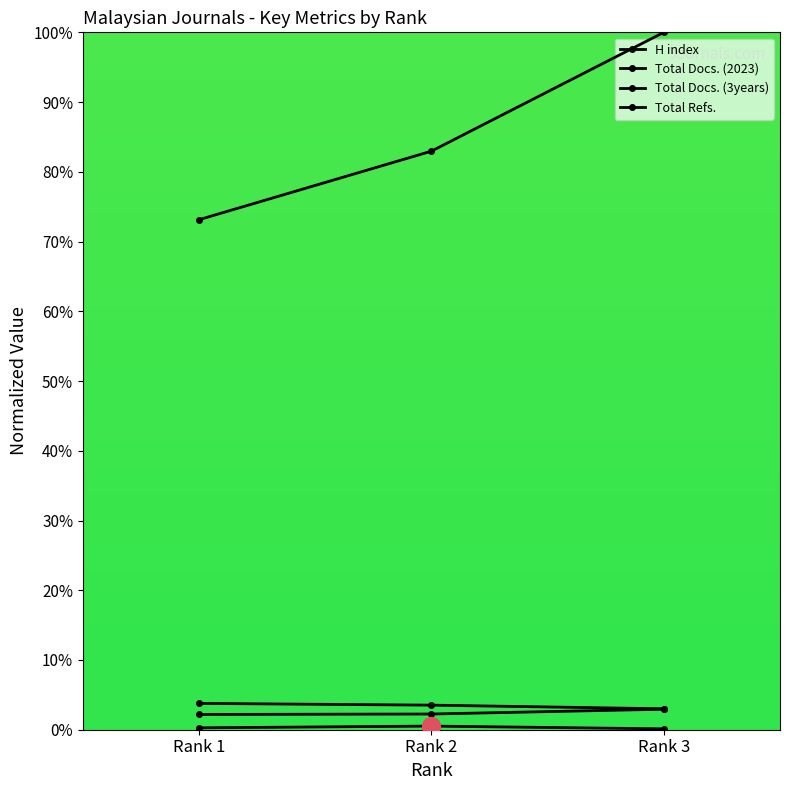

Reading left to right, extract all data points from this chart.

H index: 3.8	3.5	3.0
Total Docs. (2023): 0.3	0.5	0.1
Total Docs. (3years): 2.2	2.3	2.9
Total Refs.: 73.1	83.0	100.0